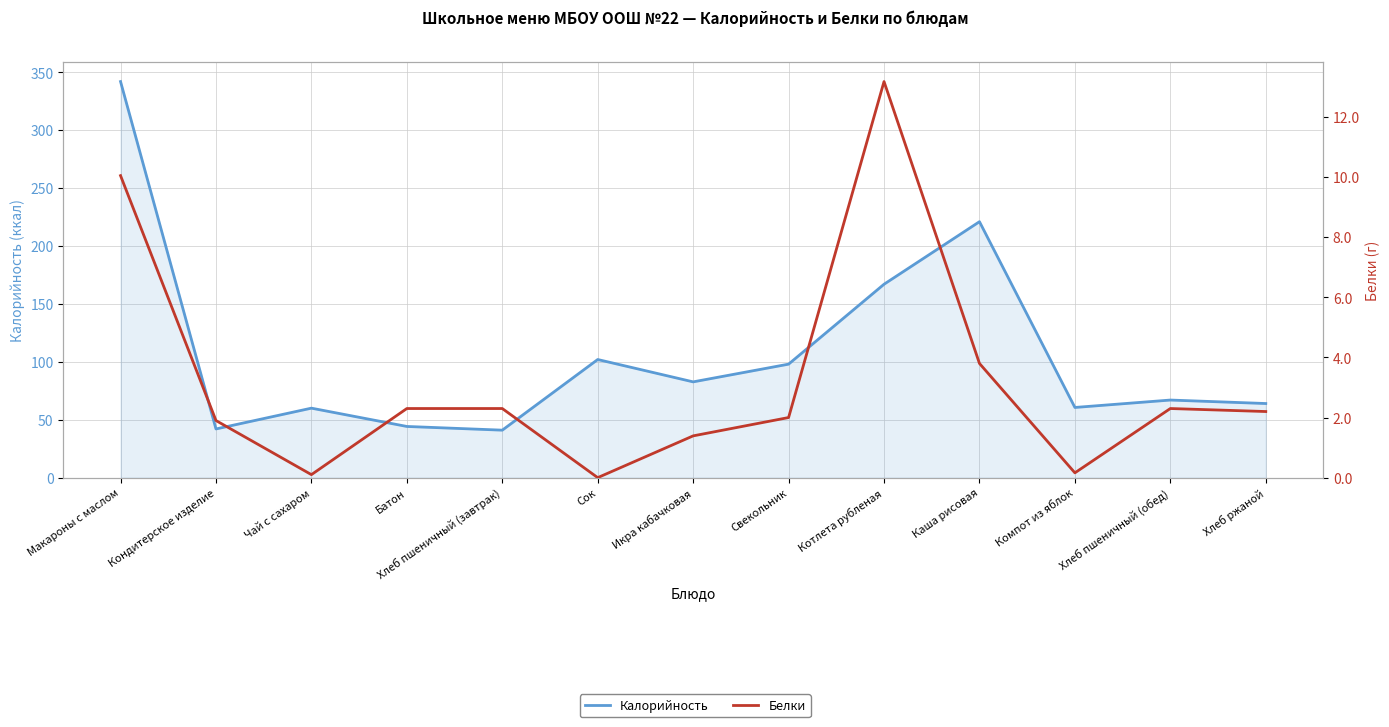

What is the average value of the Калорийность series?

107.0